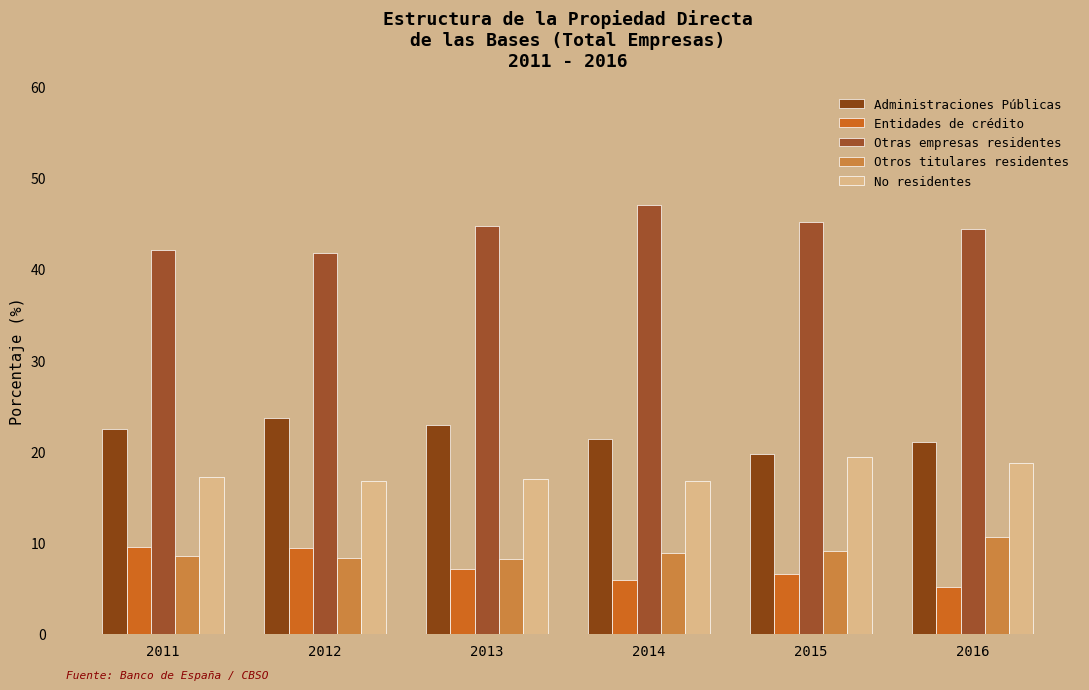

What is the maximum value for Administraciones Públicas?

23.7